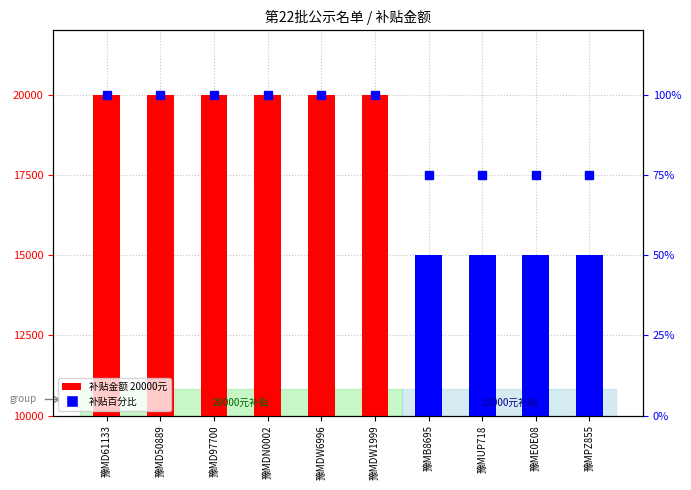

How many bars are there in total?

10